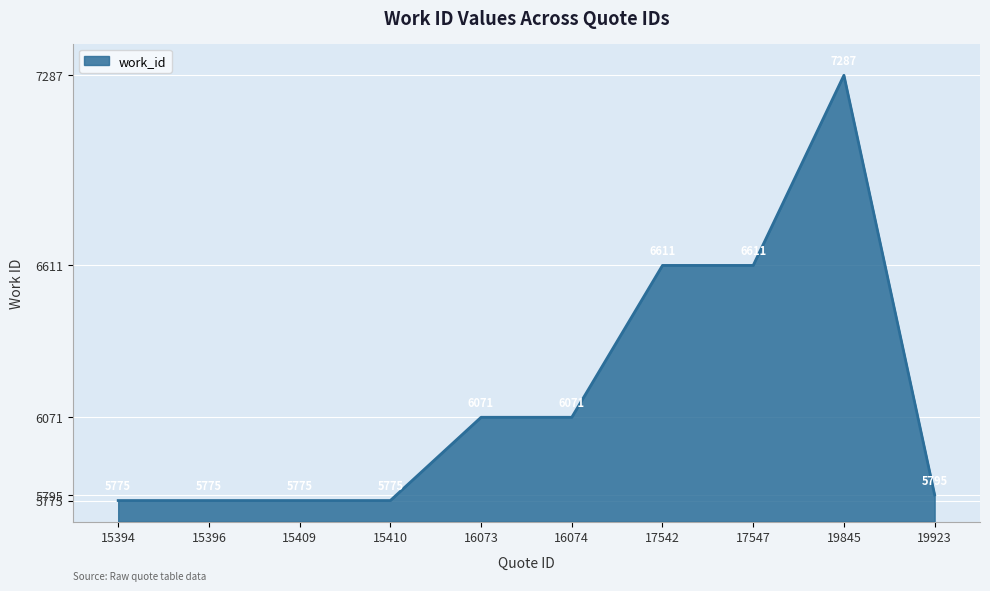

True or false: the data shows 8422 at 16074.

False